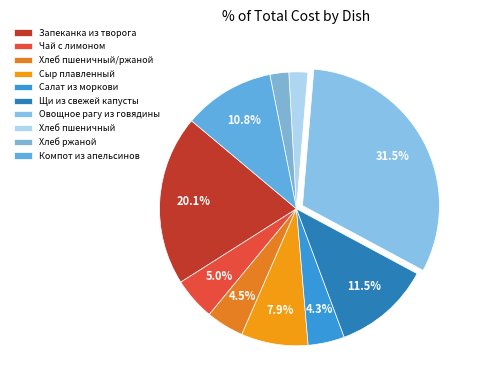

What percentage is NOT represented by Овощное рагу из говядины?

68.5%